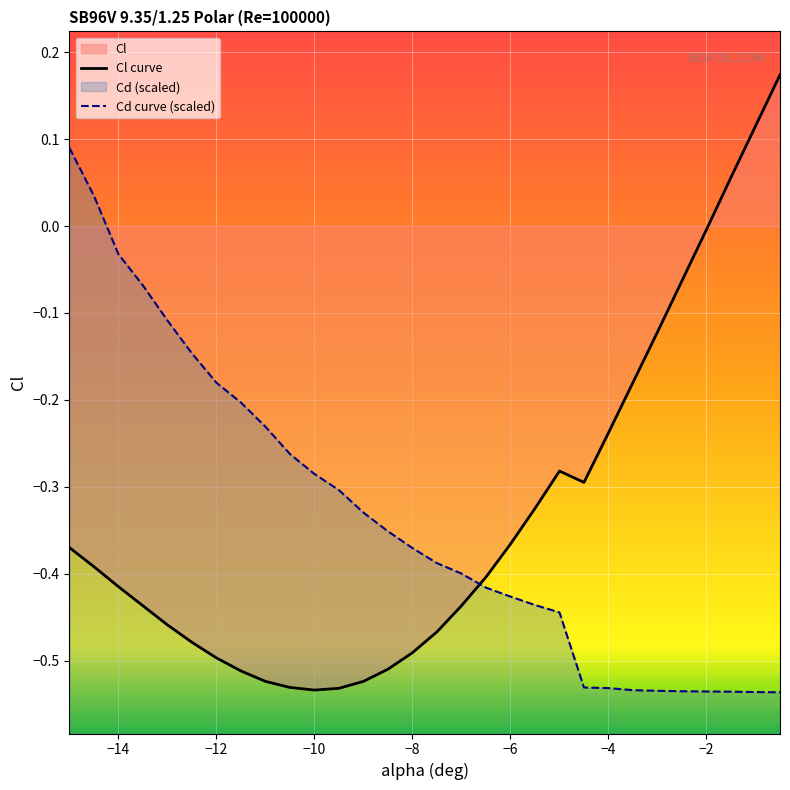

Which series has the largest range (max minus min)?

Cl curve